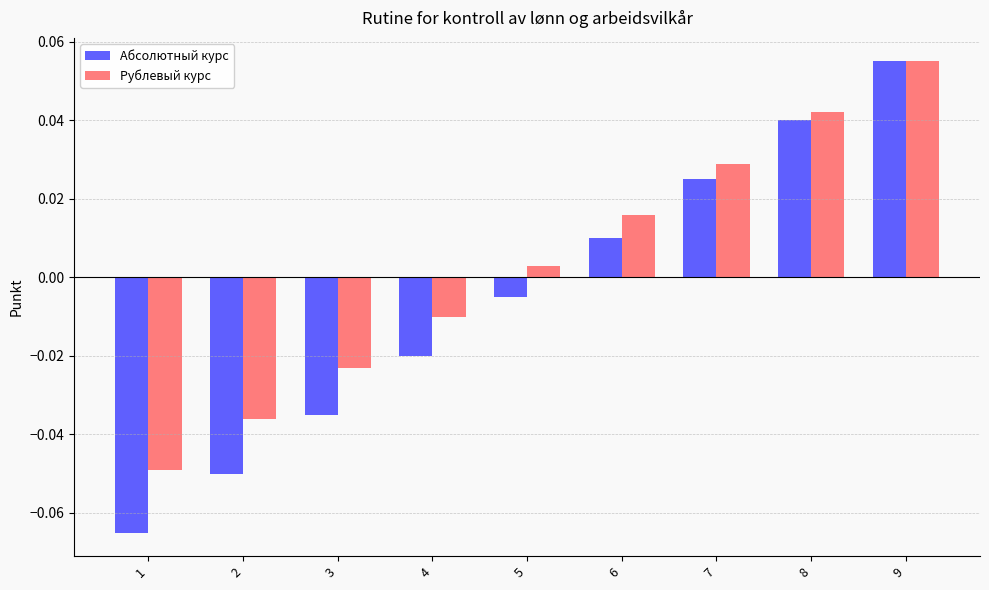

Which category has the lowest value across all series?

1